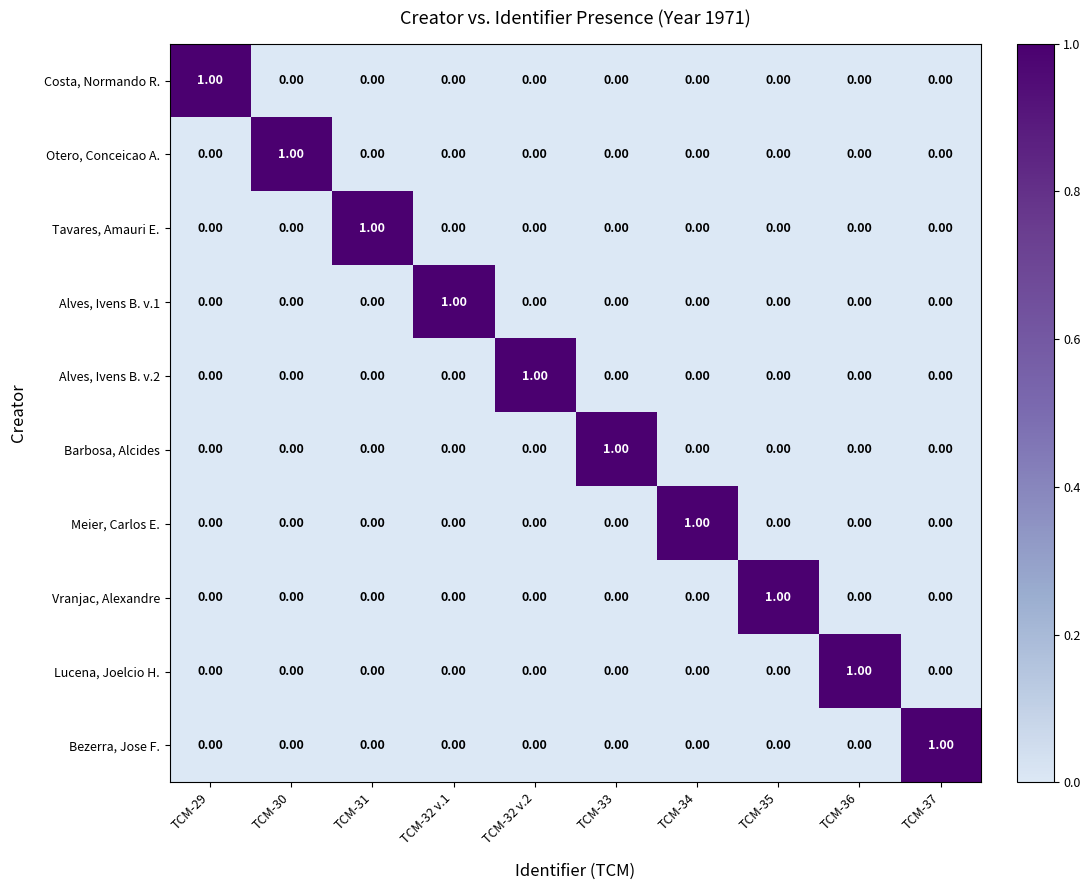

At how many categories does at least one series exceed 0?

10